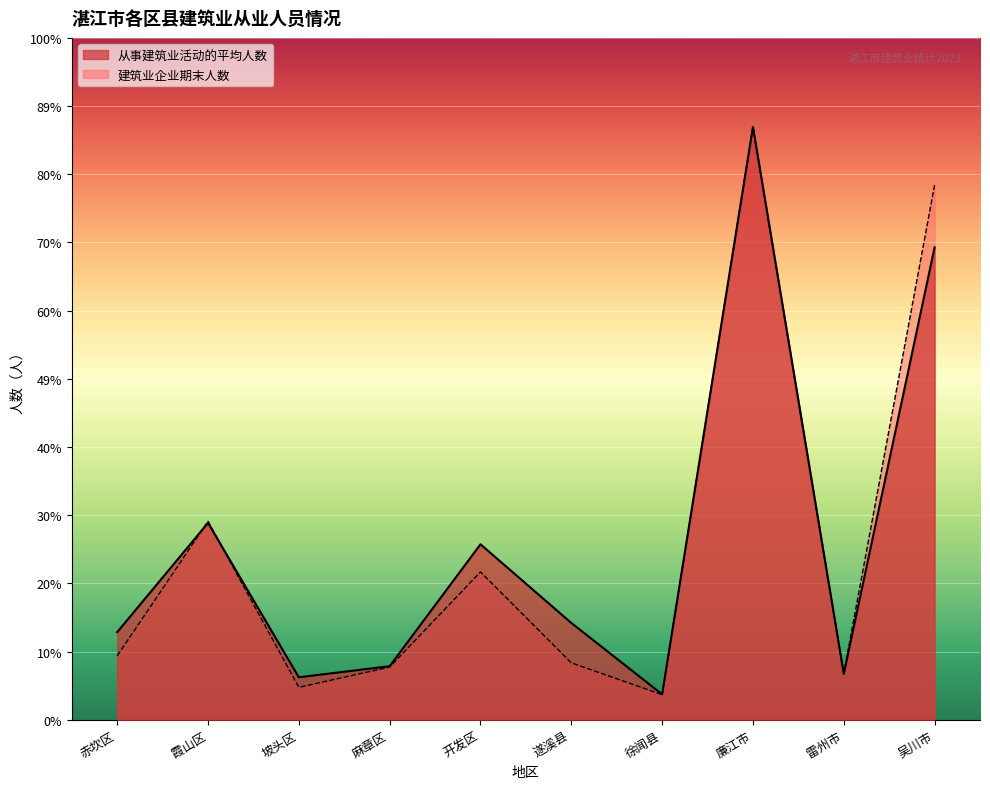

What is the highest value of the 建筑业企业期末人数 series?

56555